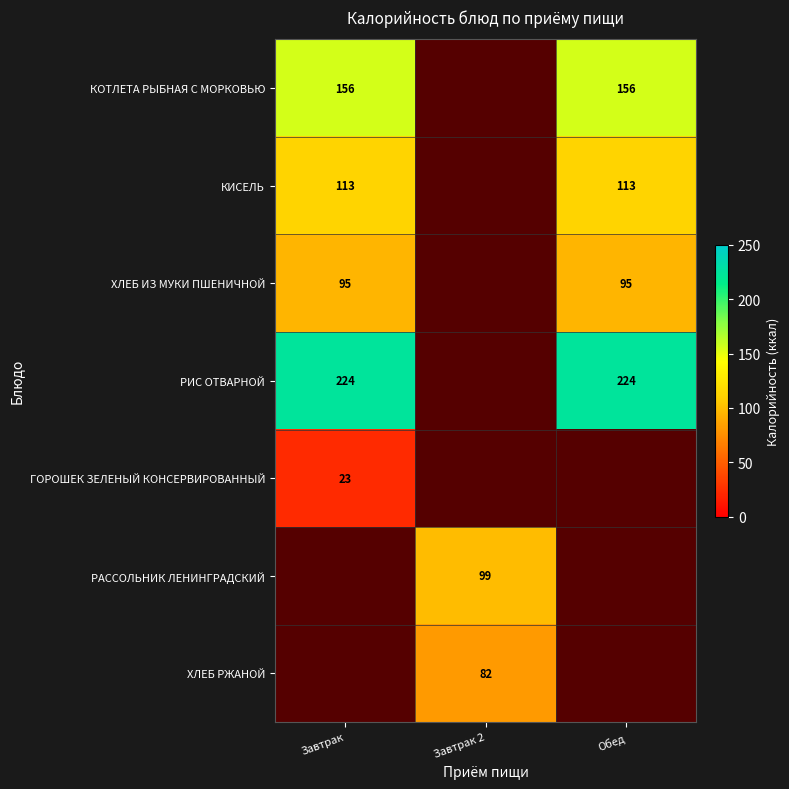

Is it true that РАССОЛЬНИК ЛЕНИНГРАДСКИЙ equals 37 at Завтрак 2?

False